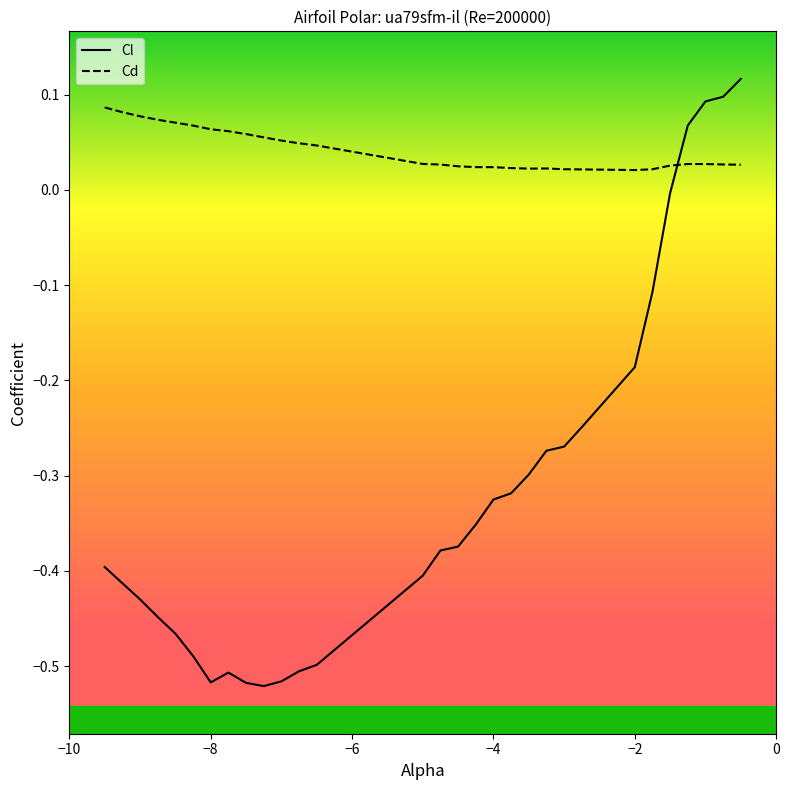

Which series ends up on top after the final intersection of Cl and Cd?

Cl